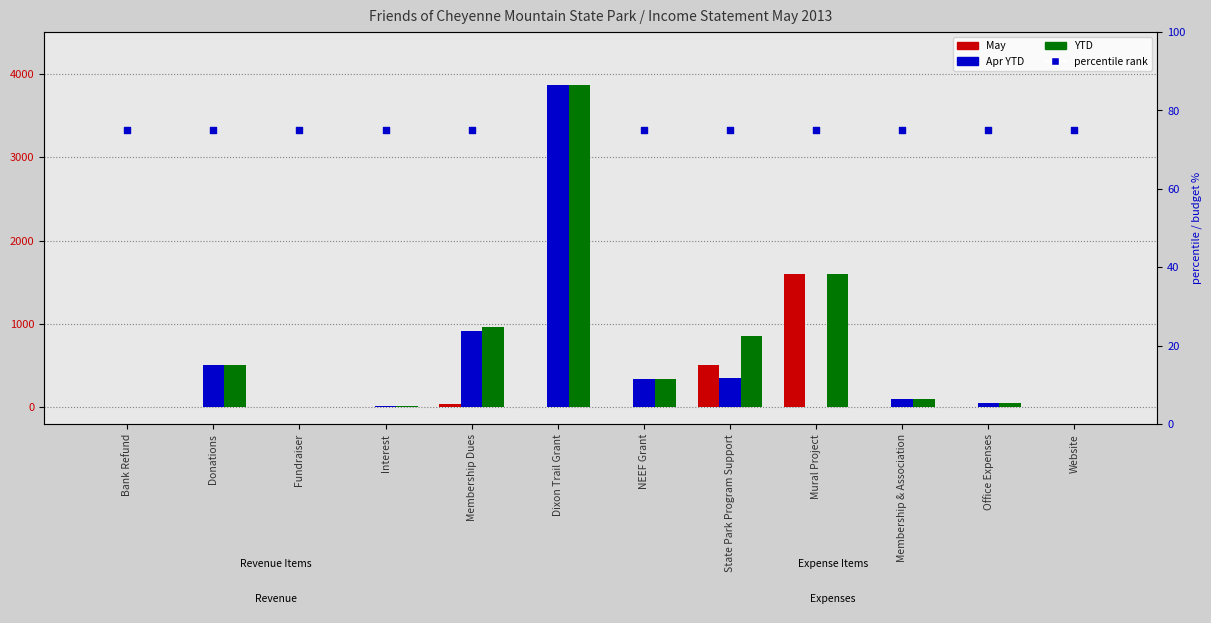

Which series reaches the minimum Y coordinate?

May